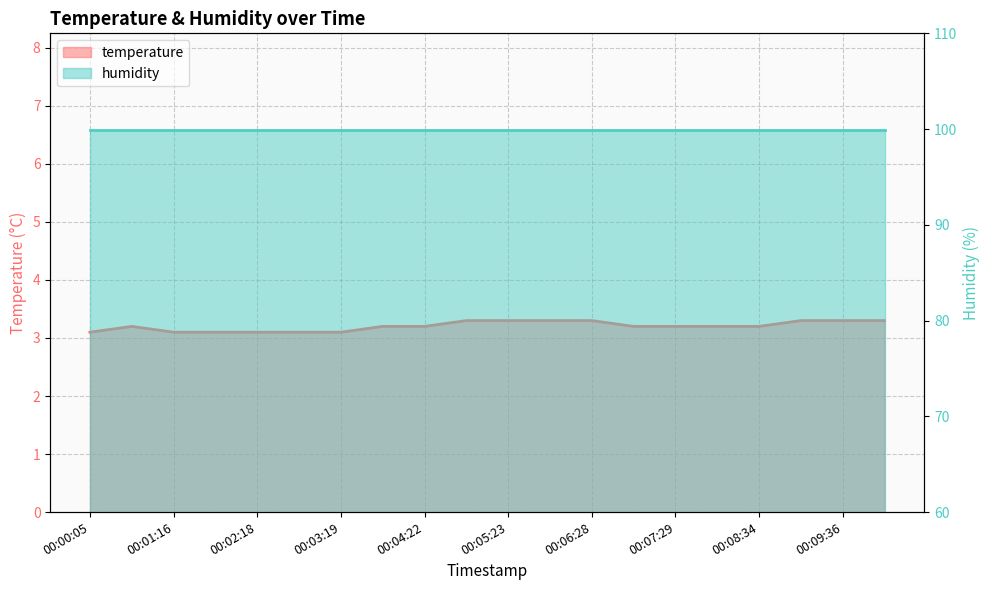

At which category does the data reach its first local peak?

00:00:36